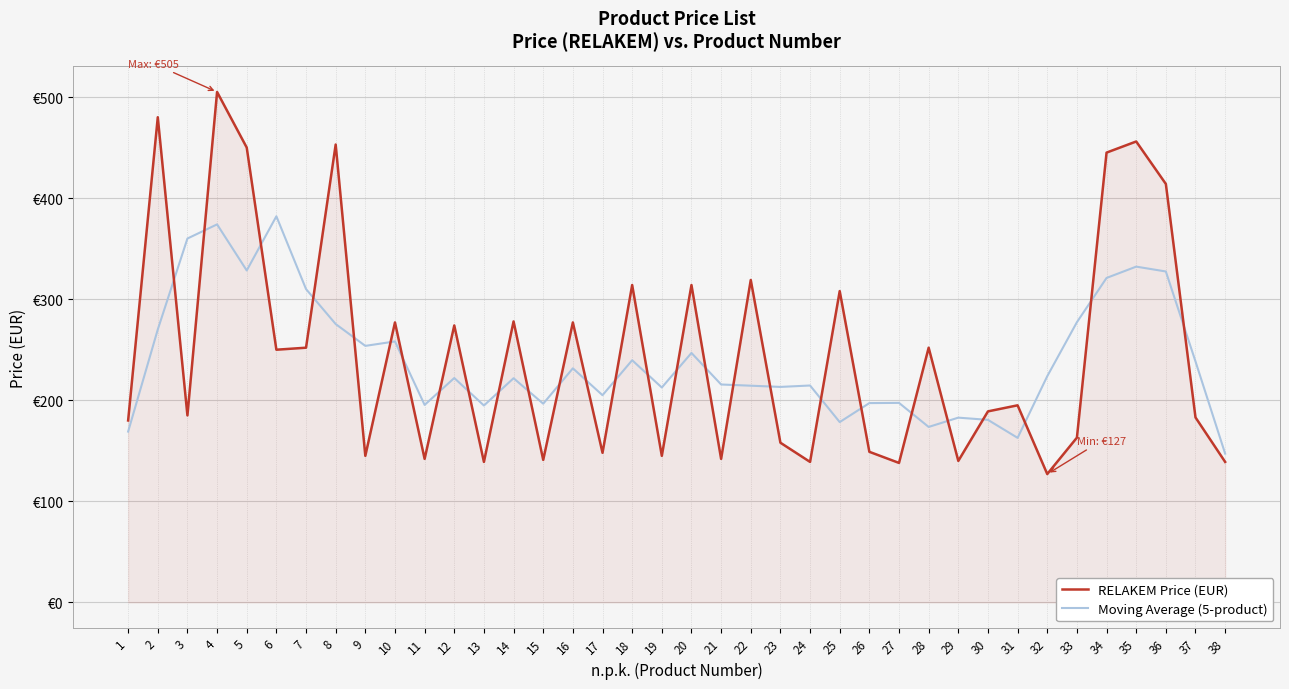

What are all the series names shown in the legend?

RELAKEM Price (EUR), Moving Average (5-product)